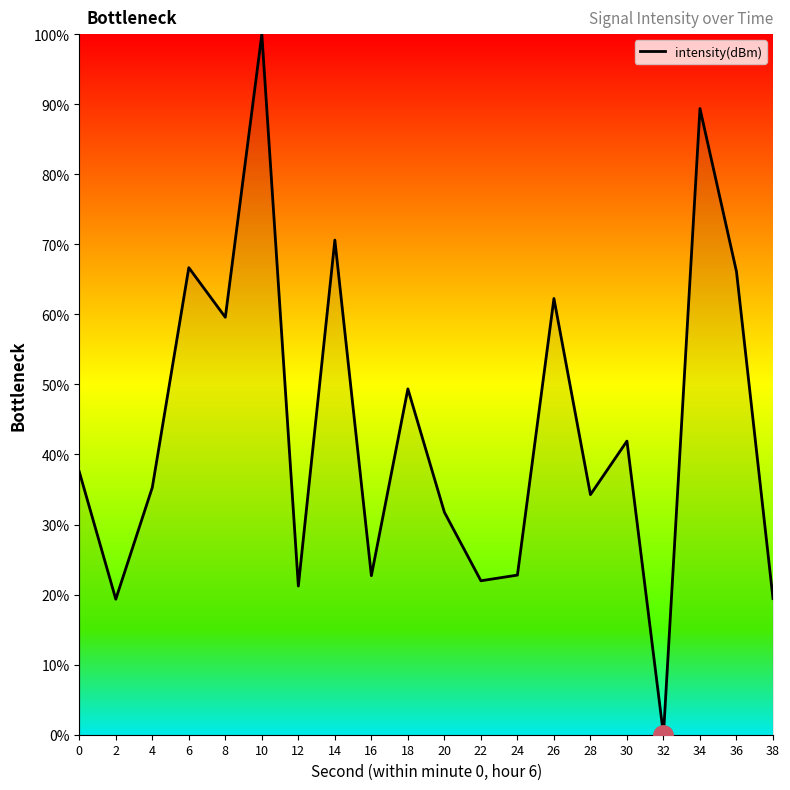

Where is the first local minimum?

2